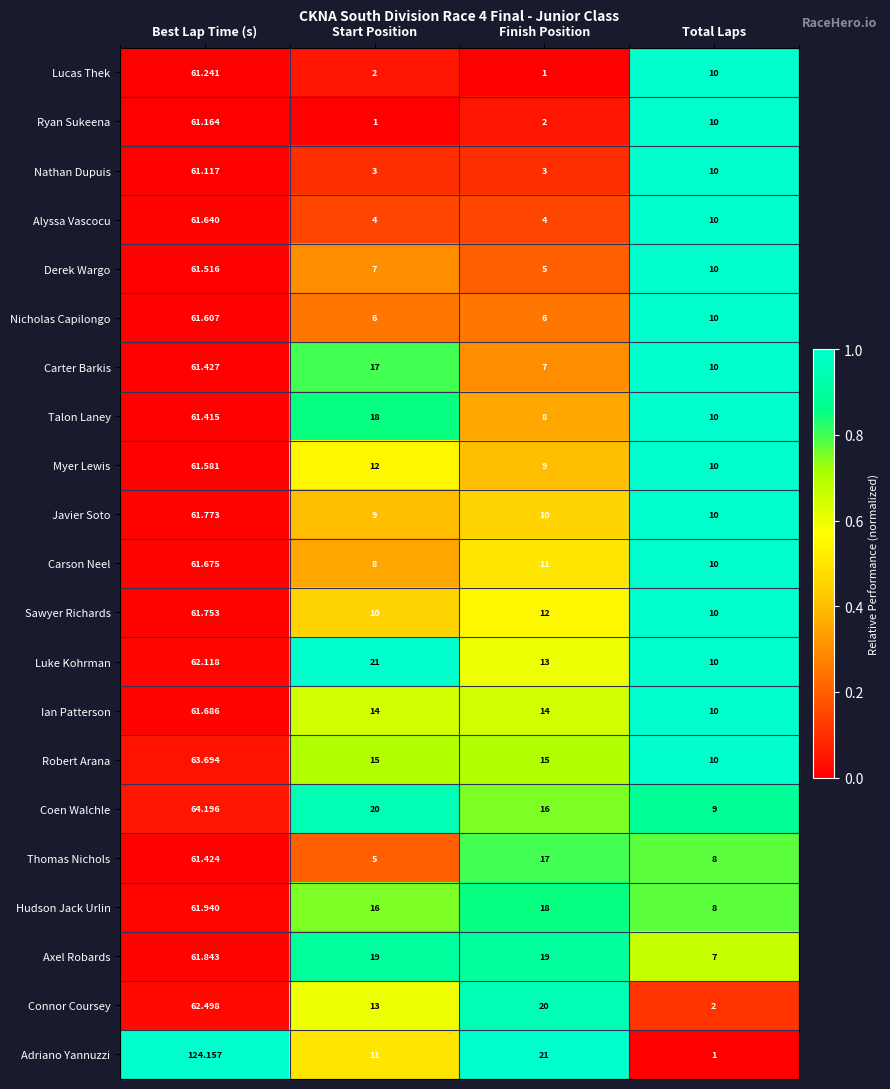

Which series changed the most between Start Position and Total Laps?

Axel Robards